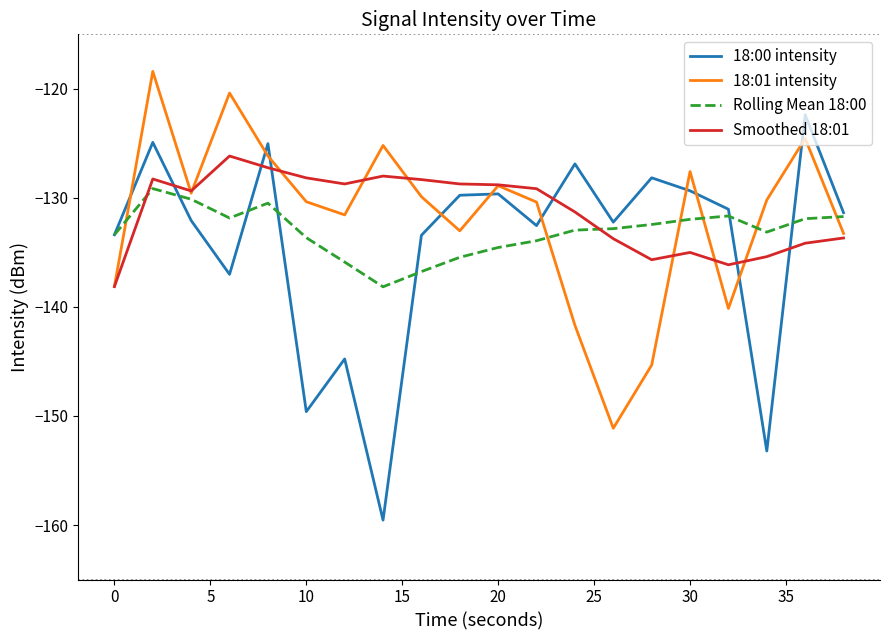

Which series has the largest range (max minus min)?

18:00 intensity